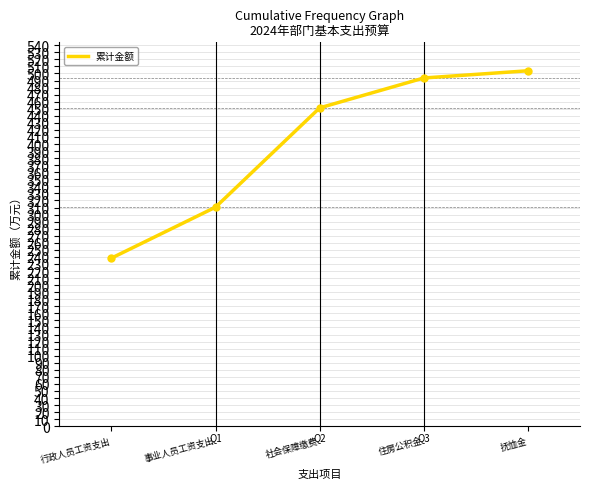

At which label is the value closest to 371?

事业人员工资支出